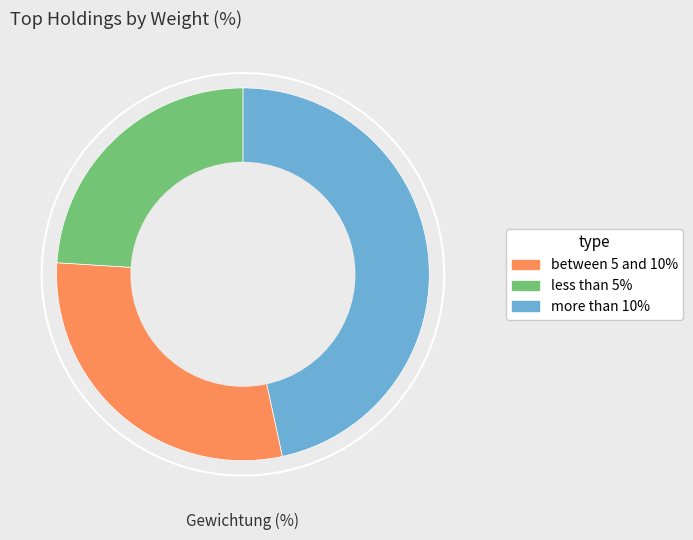

Does any single category account for the majority?

No